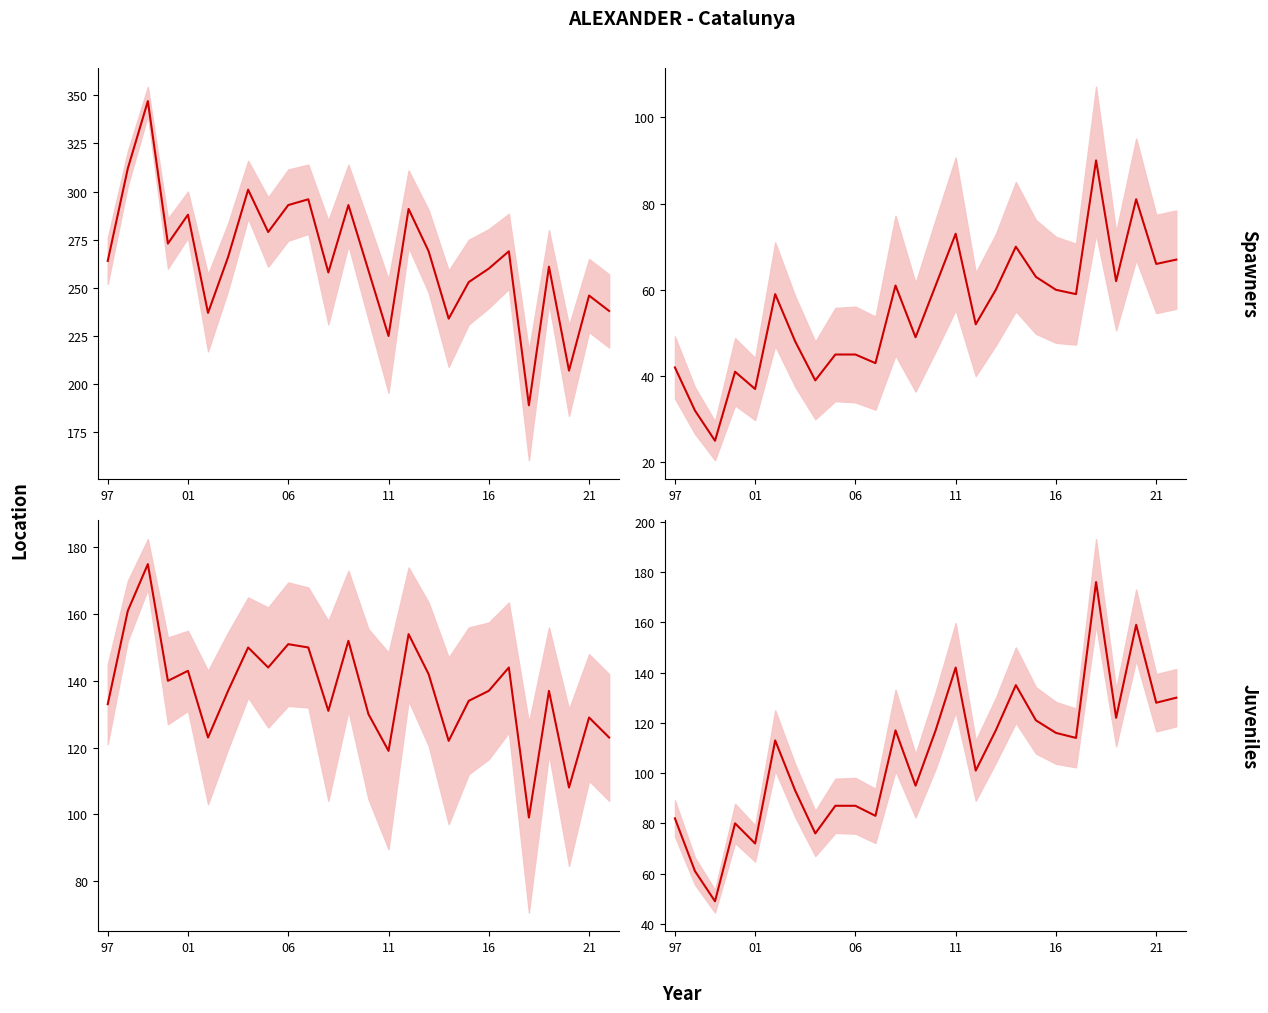

What is the total value across all series at 8?

555